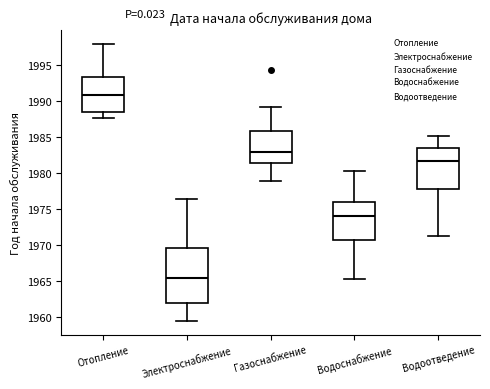

Which box is the tallest, from its lower edge to its upper edge?

Электроснабжение